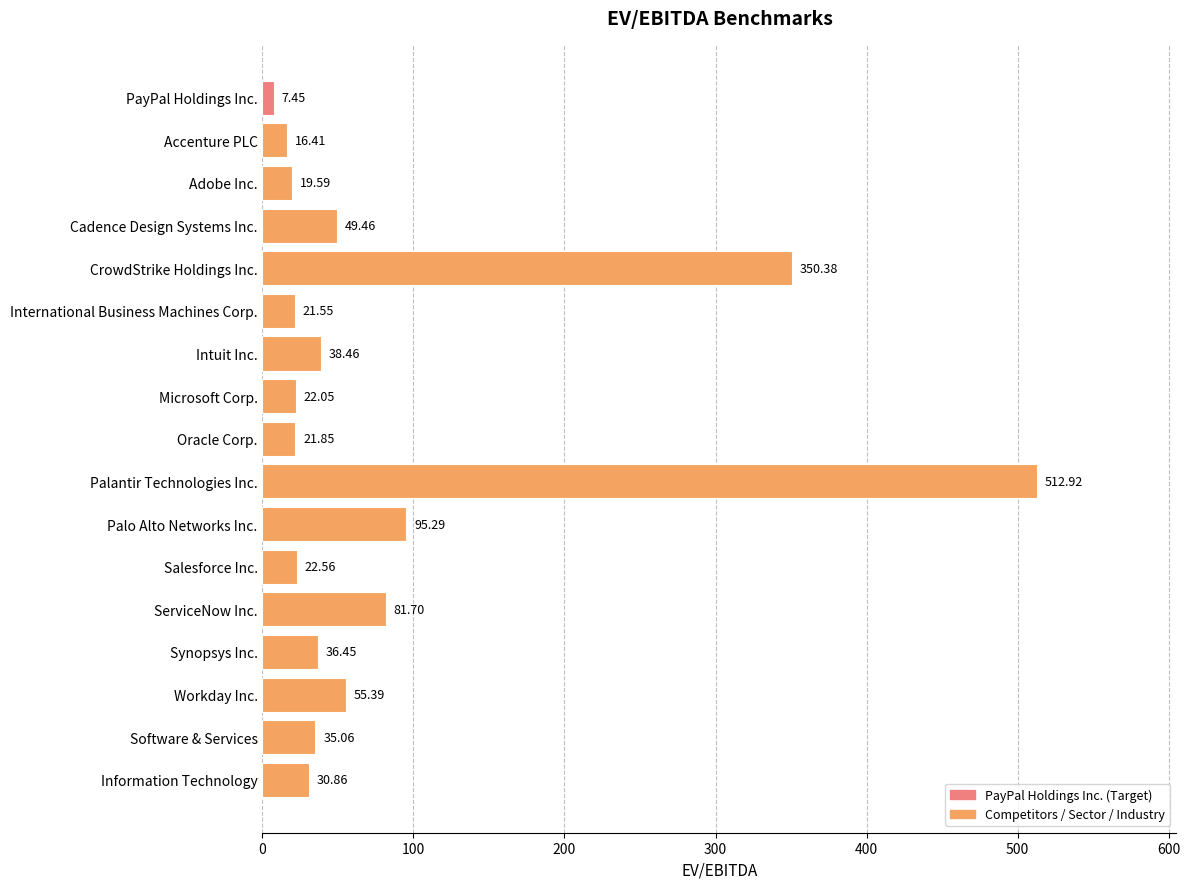

Which label corresponds to the smallest value in the chart?

PayPal Holdings Inc.